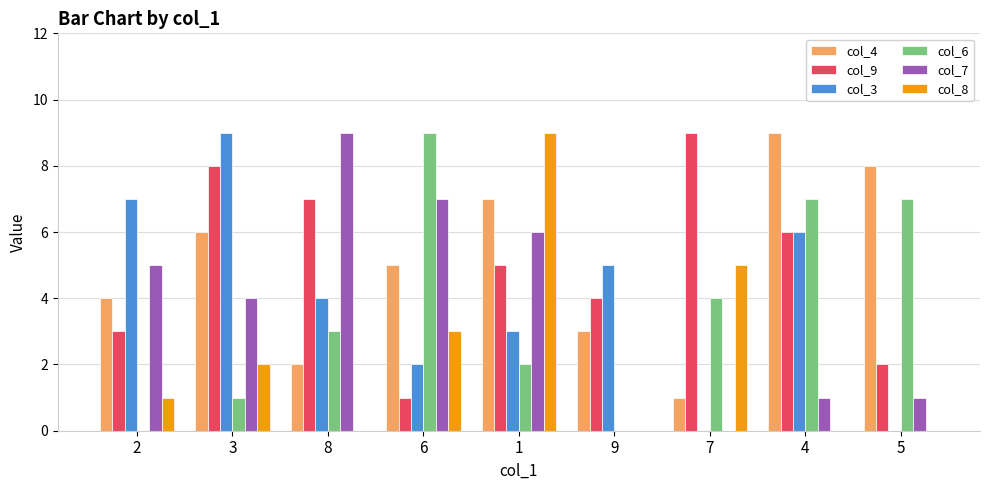

What is the difference between the col_6 values at 2 and 7?

4